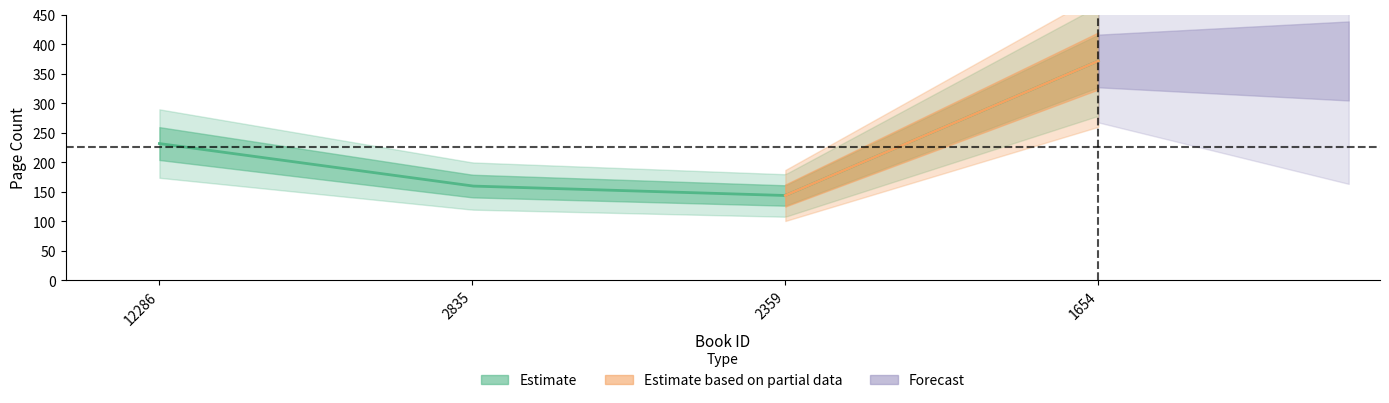

What is the value of the 1st point from the left?

232